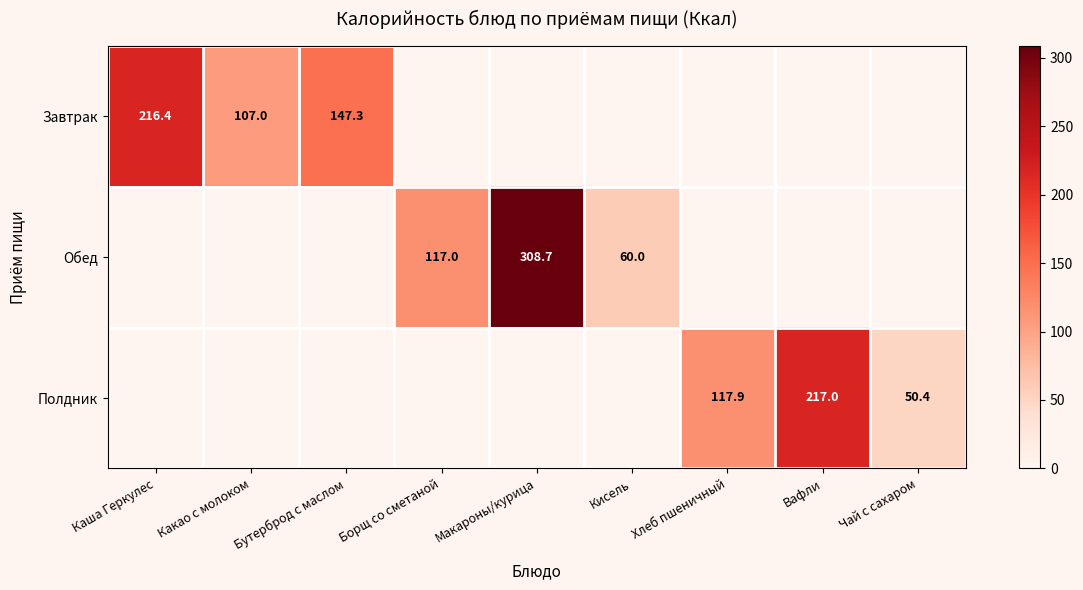

True or false: Завтрак has a value of 147.3 at Бутерброд с маслом.

True